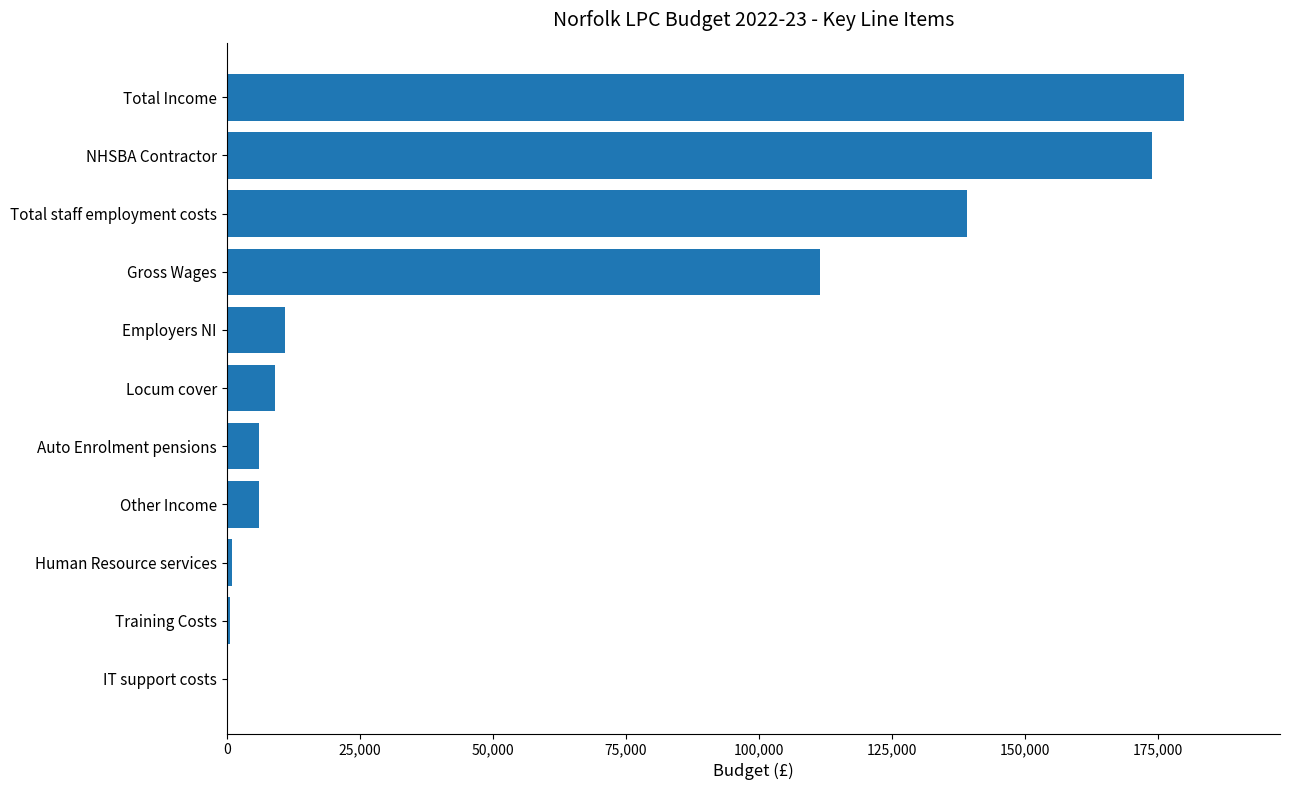

True or false: the data shows 67081 at Gross Wages.

False